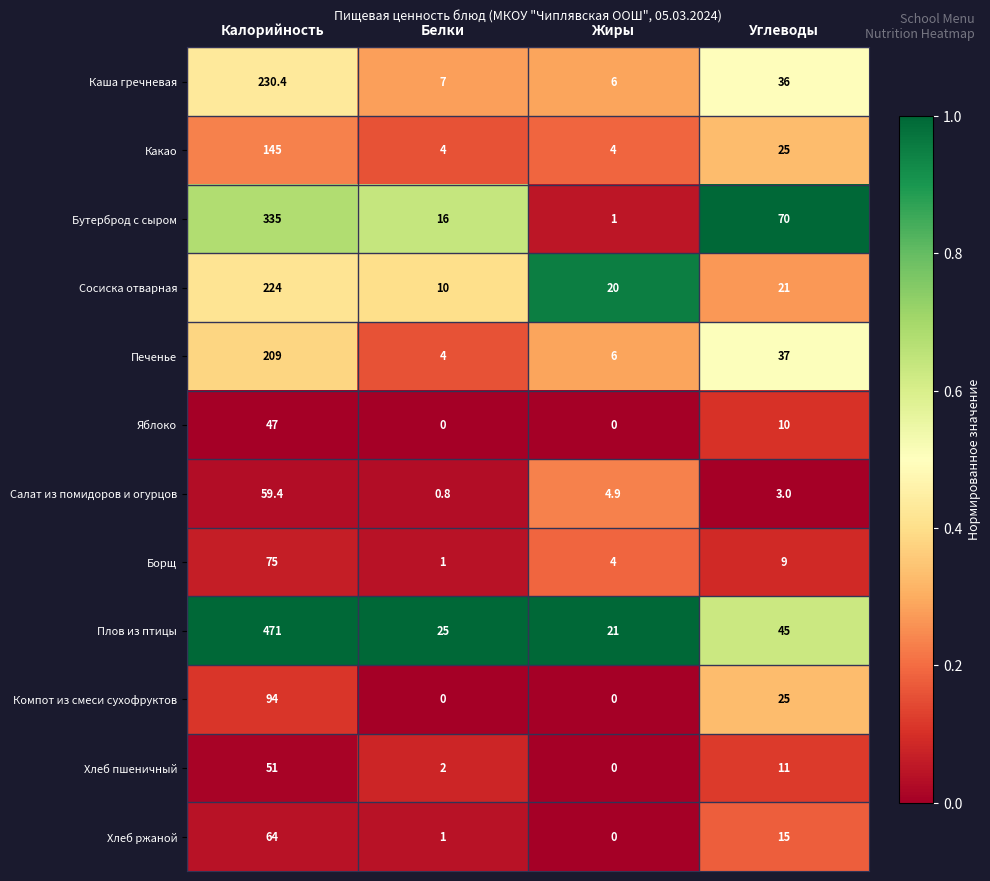

True or false: Каша гречневая has a value of 6.0 at Жиры.

True